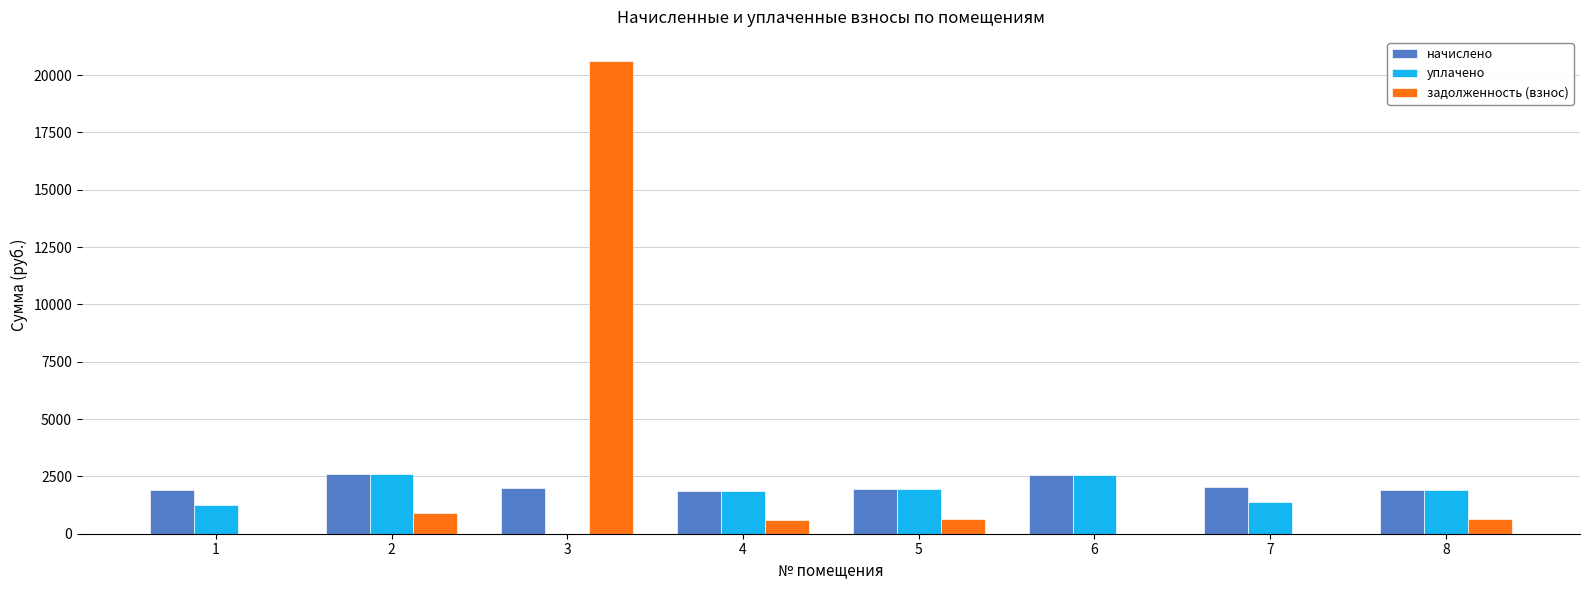

What is the maximum value for начислено?

2584.5